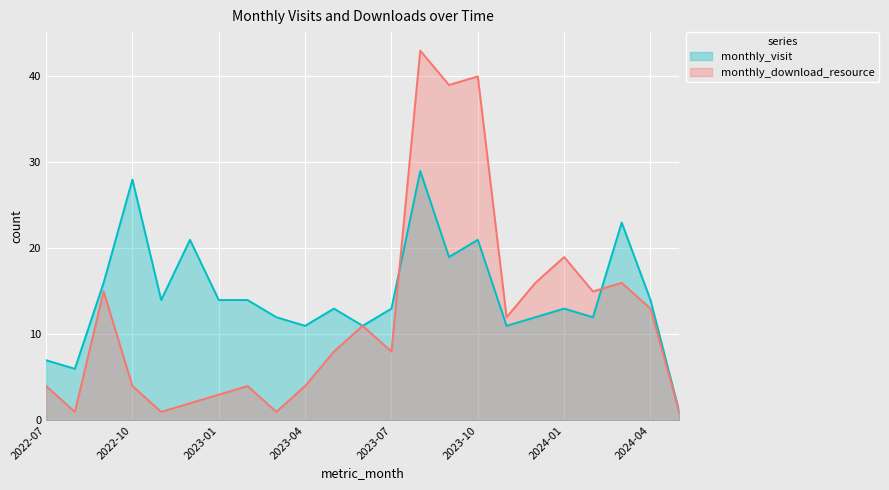

How many intersections are there between monthly_visit and monthly_download_resource?

2